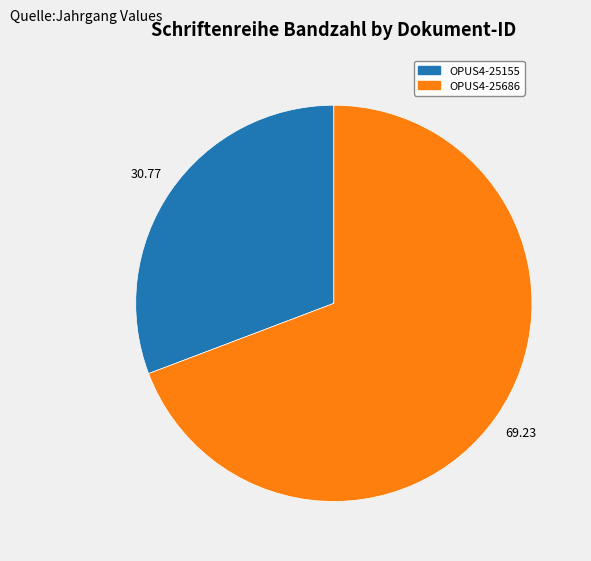

Rank the categories by value from lowest to highest.

OPUS4-25155, OPUS4-25686